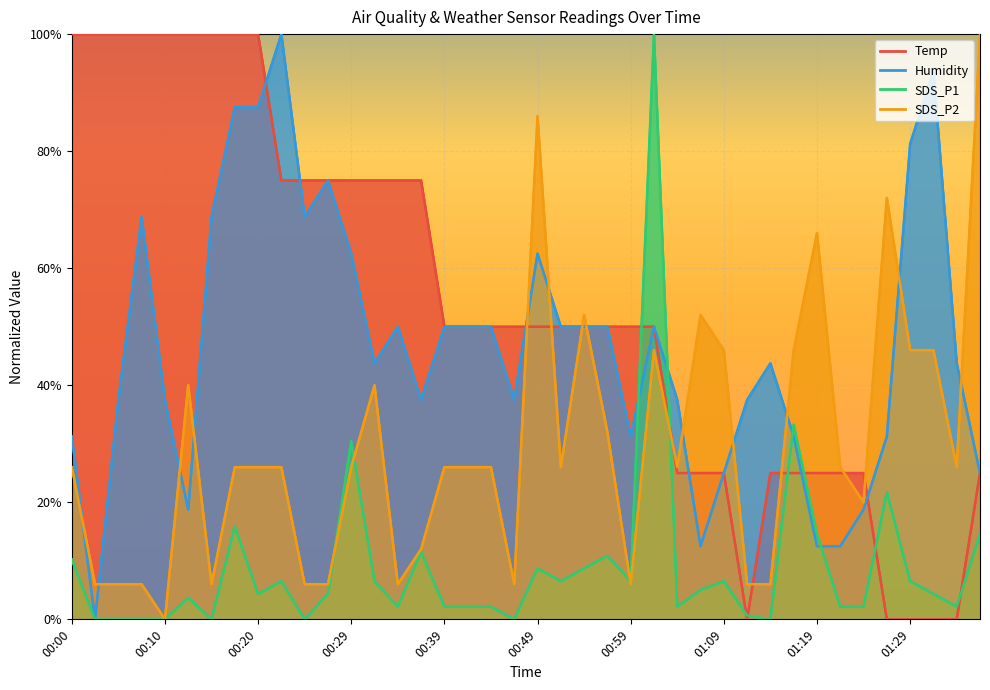

Which series changed the most between 00:22 and 01:11?

Temp